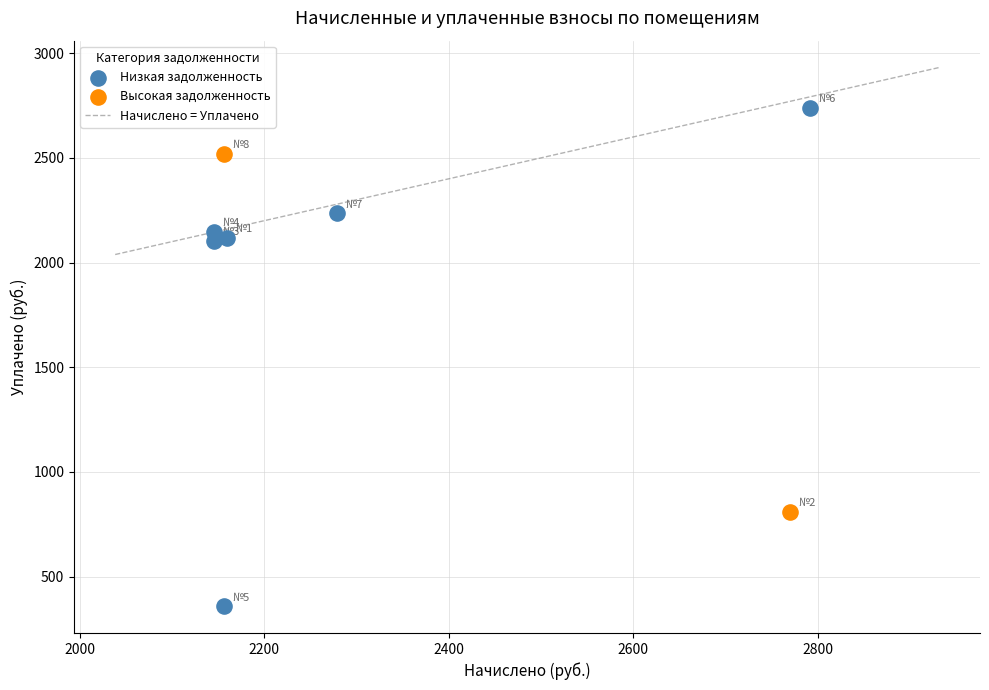

Which series reaches the maximum Y coordinate?

Низкая задолженность